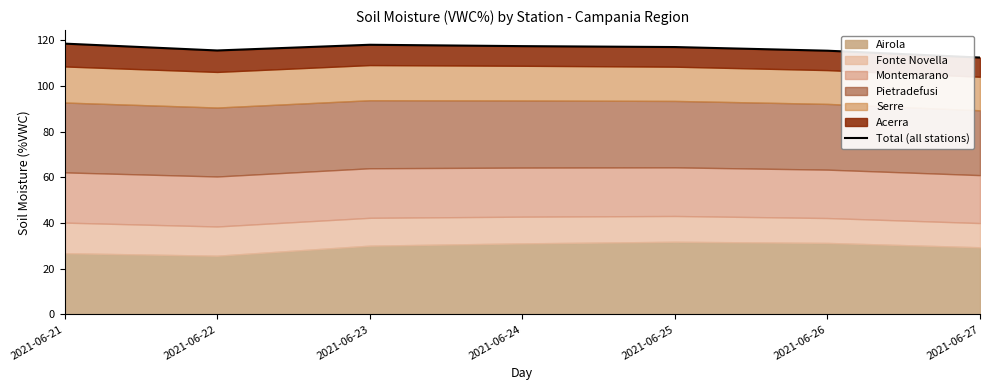

What is the minimum value shown in the chart?

112.5